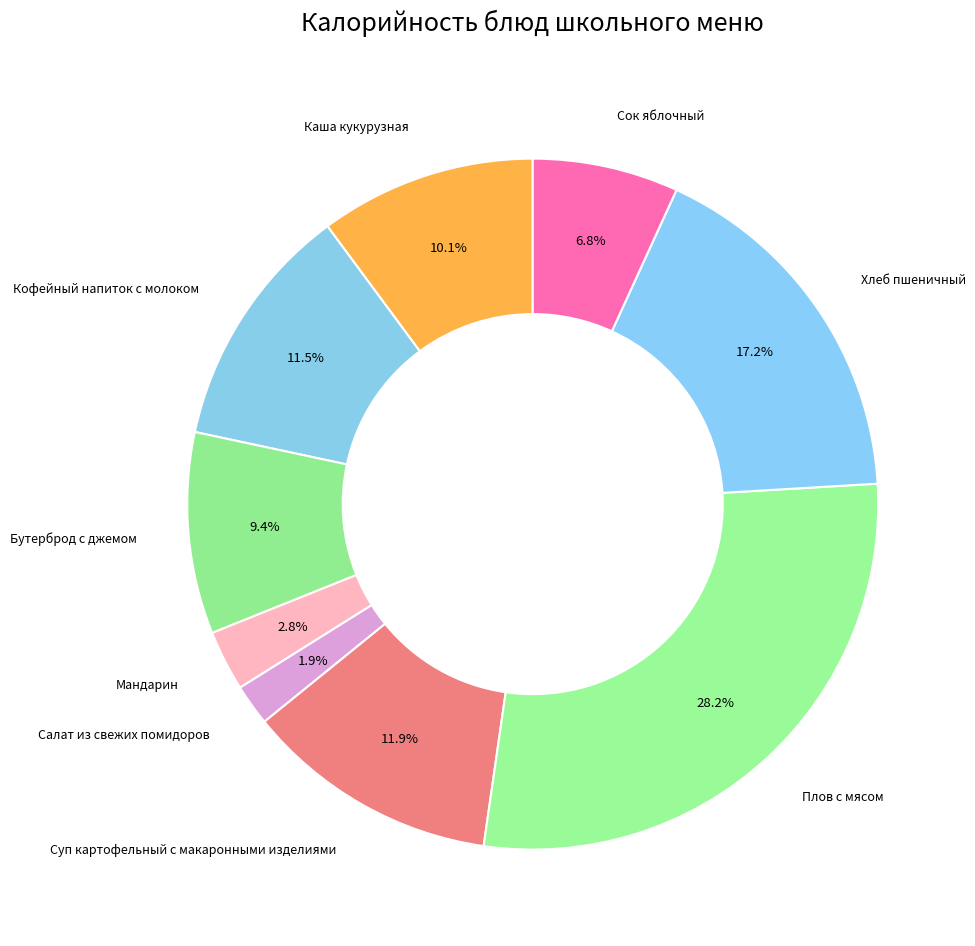

Which category has the smallest portion of the pie?

Салат из свежих помидоров